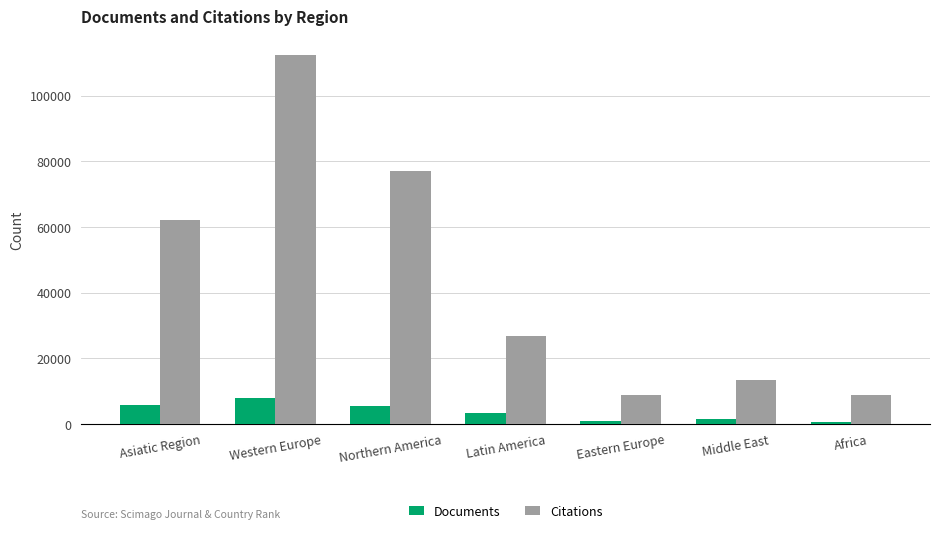

How many bars are there in each group?

2